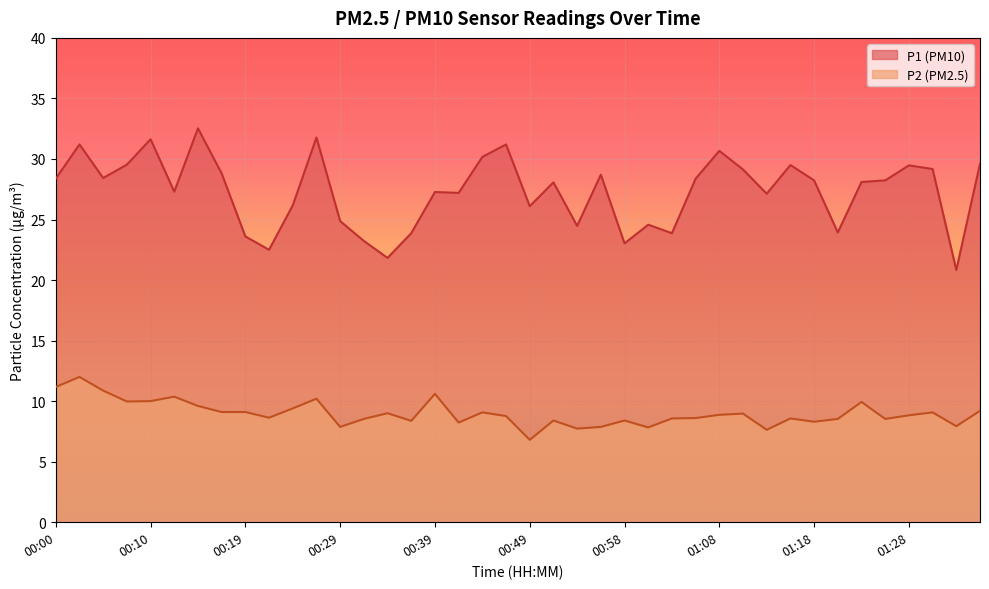

True or false: P2 and P1 intersect in this chart.

False